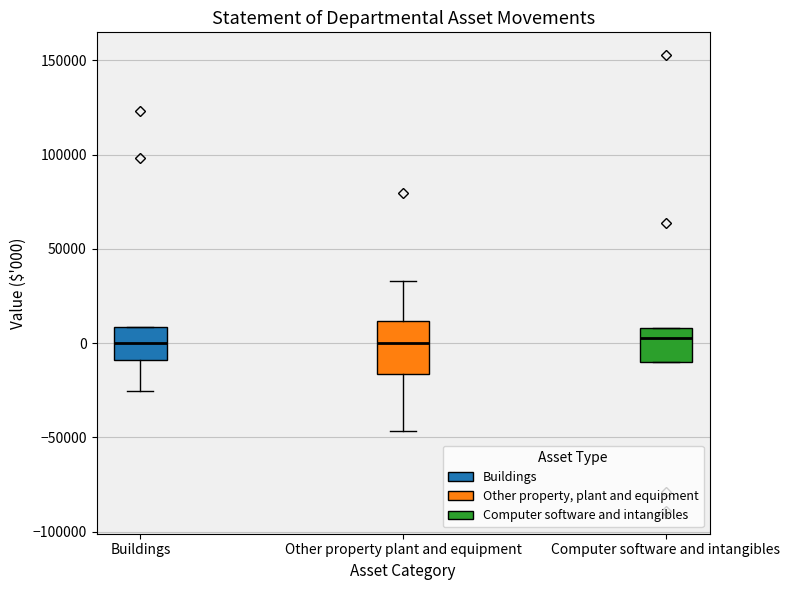

Which box is the tallest, from its lower edge to its upper edge?

Other property plant and equipment